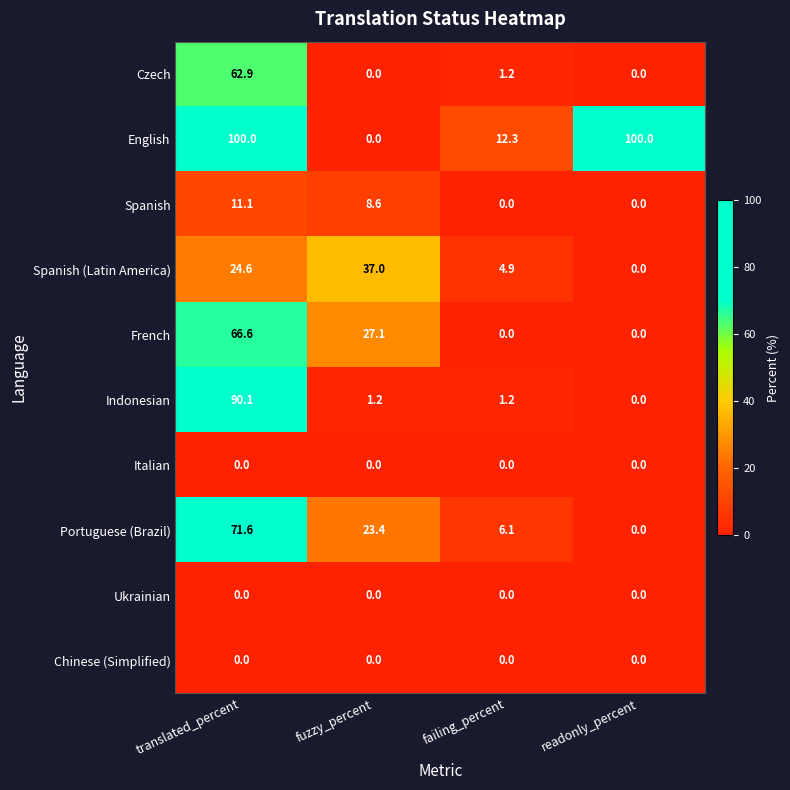

What is the maximum value for Spanish (Latin America)?

37.0